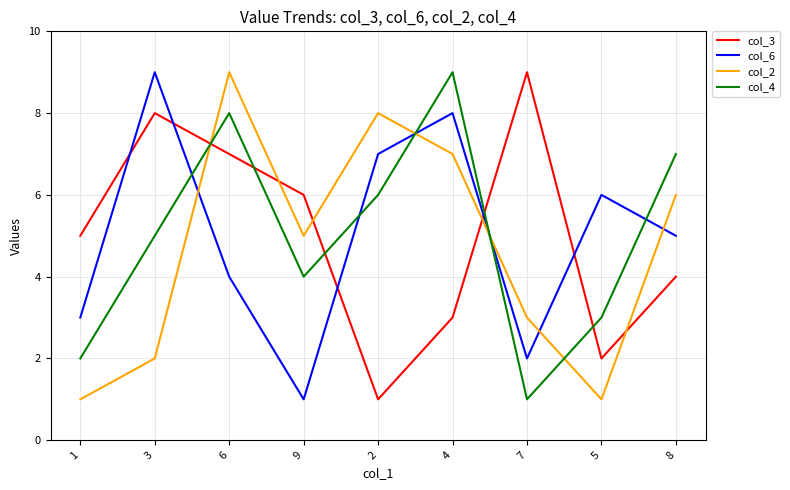

How many categories are shown in the chart?

9